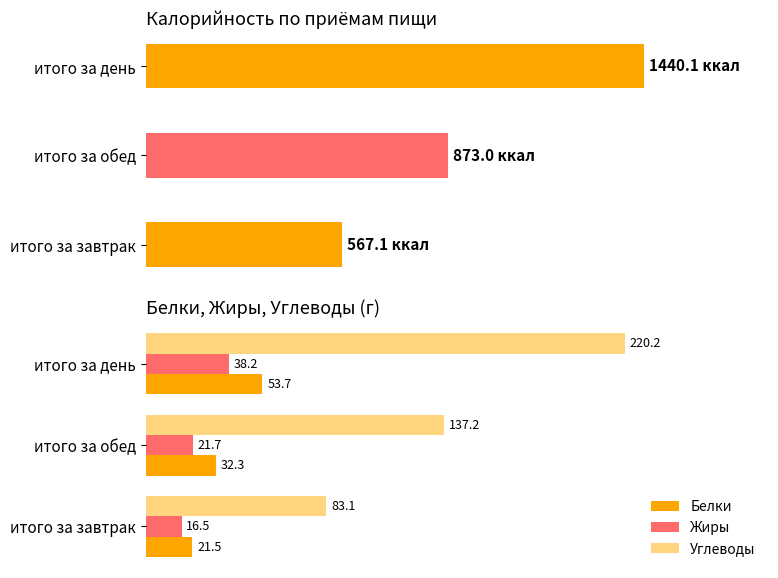

Is the value of Жиры at итого за завтрак greater than the value of Углеводы at итого за завтрак?

No